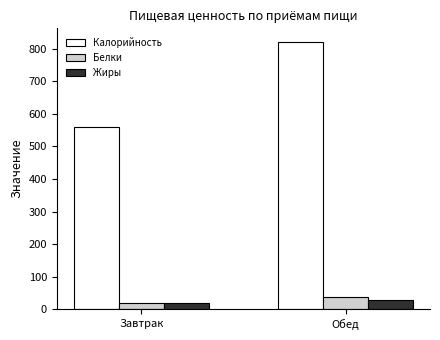

What is the value of the Калорийность bar at the 2nd from the left?

822.1